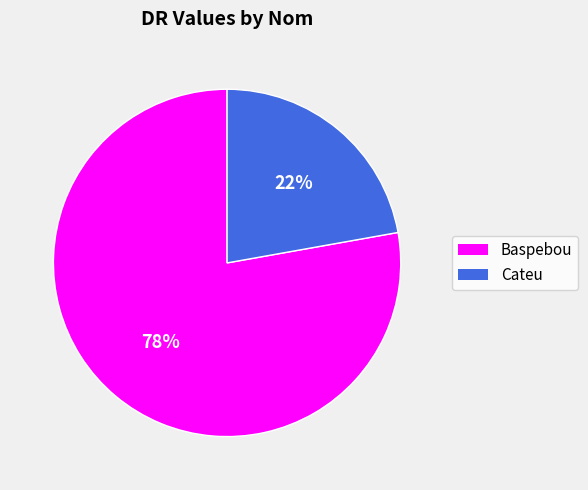

To the nearest percent, what is the difference between the largest and smallest slice percentages?

56%